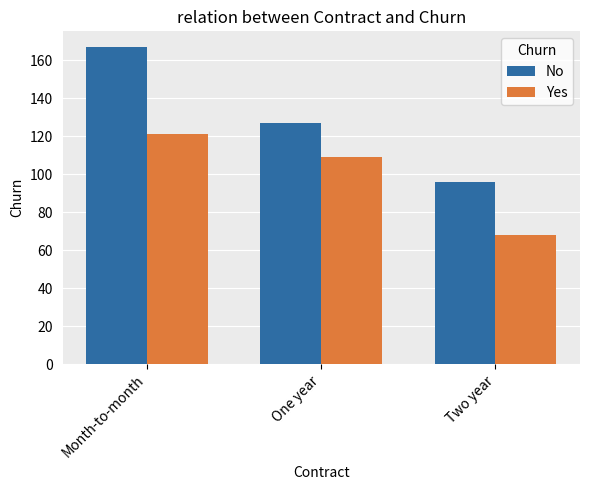

Is it true that No equals 96 at Two year?

True